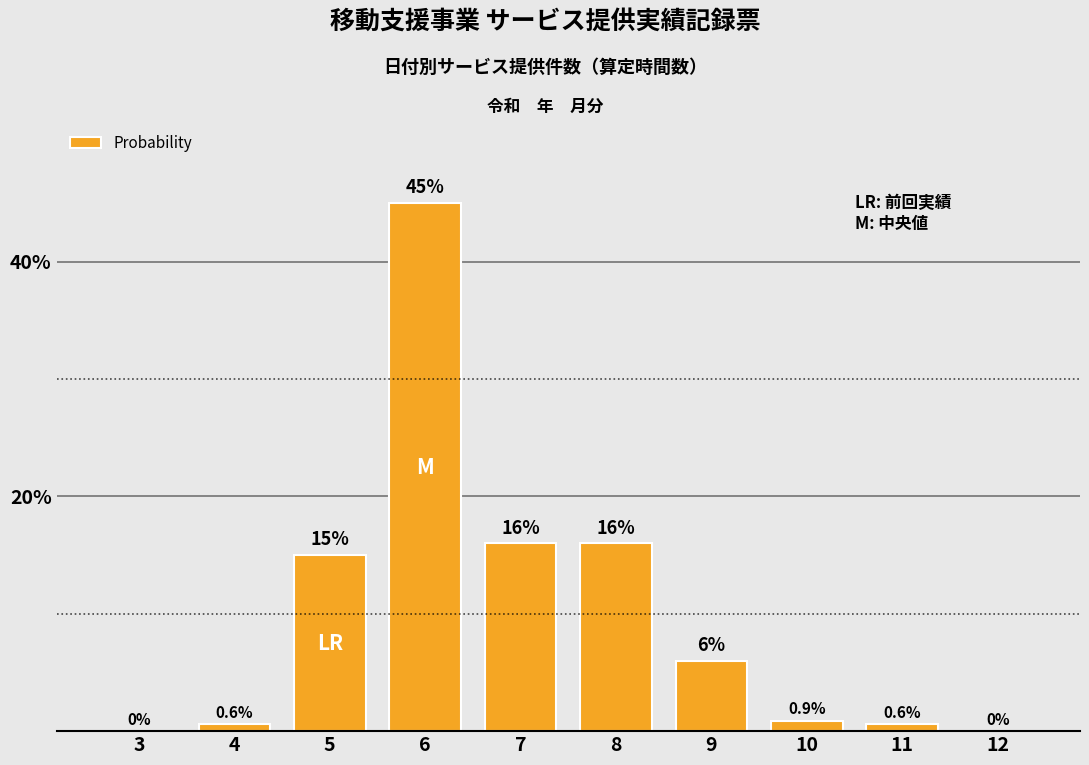

What is the approximate value at 7?

16.0